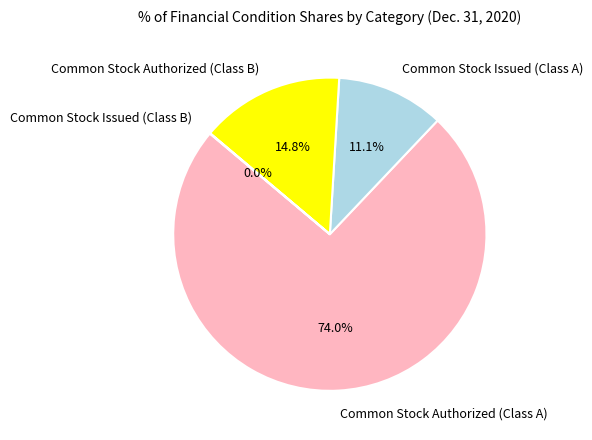

Approximately how many times larger is the value at Common Stock Authorized (Class A) compared to Common Stock Issued (Class A)?

6.7